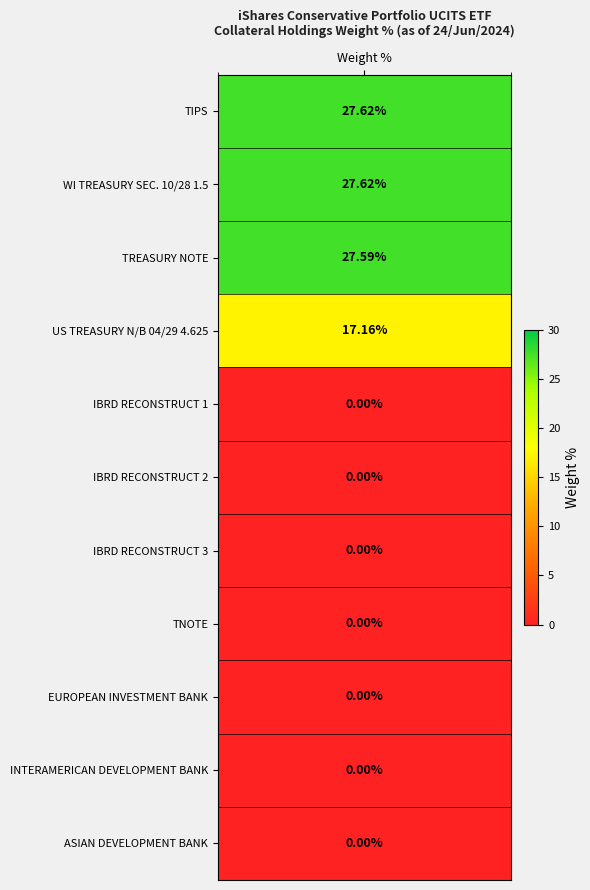

List the labels in order of value, largest first.

0, 1, 2, 3, 4, 5, 6, 7, 8, 9, 10